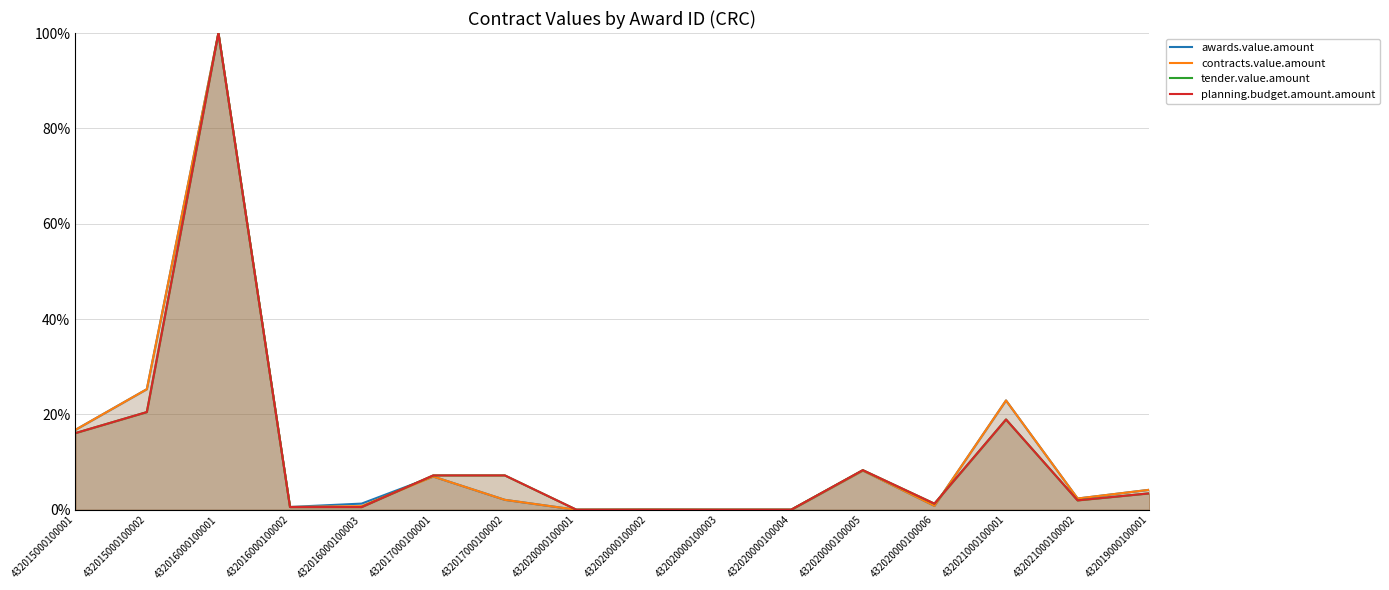

At which label does planning.budget.amount.amount reach its peak?

432016000100001